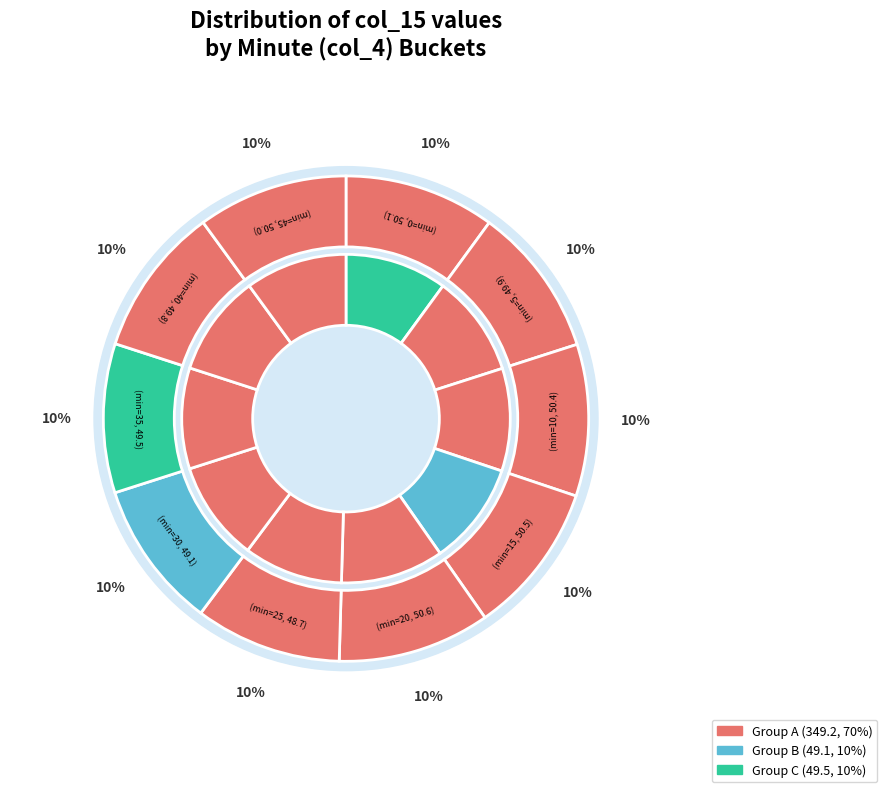

Is it true that 10 is 19% of the pie?

False